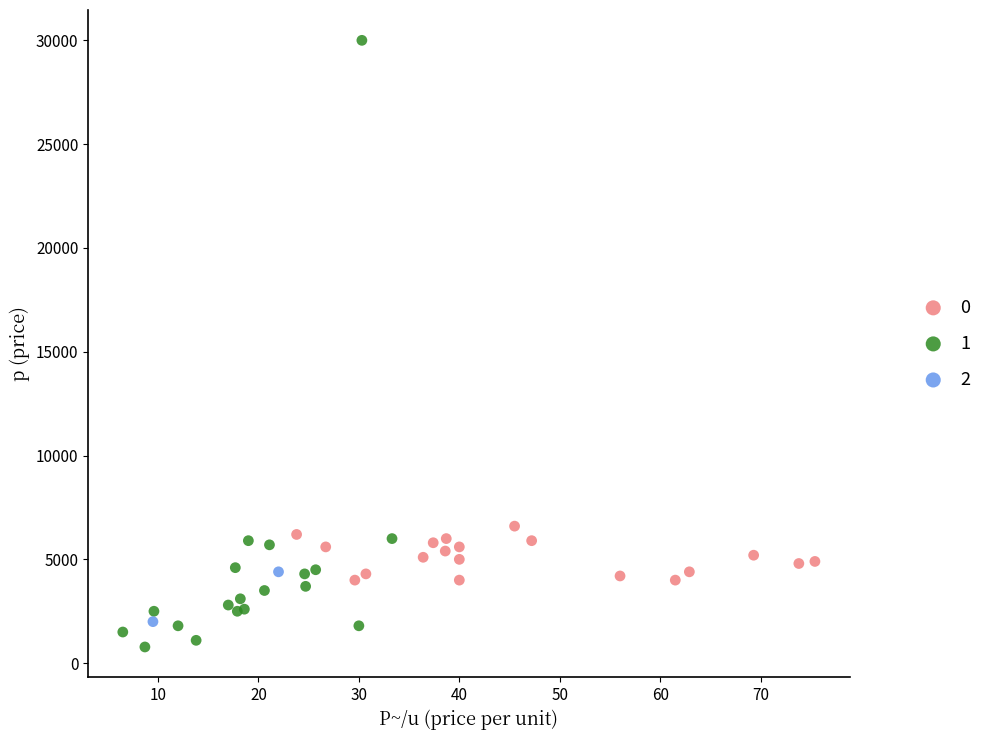

What are all the series names shown in the legend?

0, 1, 2